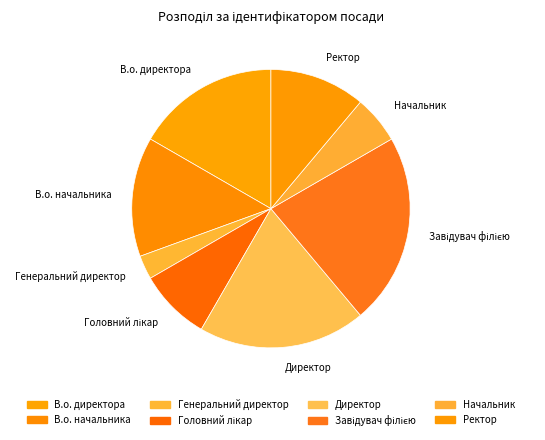

To the nearest percent, what portion does Головний лікар represent?

8%